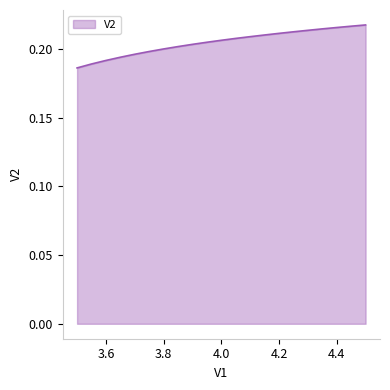

List the labels in order of value, smallest first.

3.5, 3.55, 3.6, 3.65, 3.7, 3.75, 3.8, 3.85, 3.9, 3.95, 4.0, 4.05, 4.1, 4.15, 4.2, 4.25, 4.3, 4.35, 4.4, 4.45, 4.5